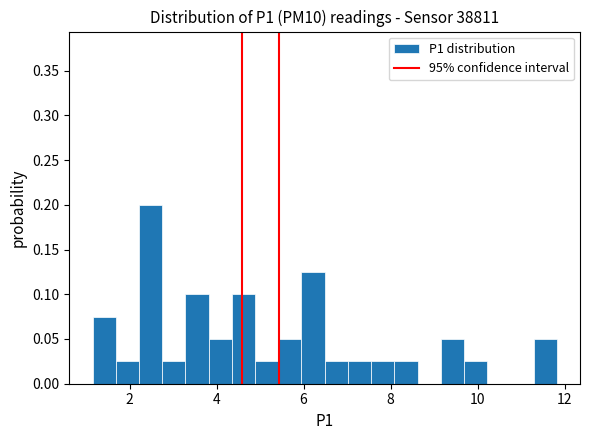

Read against the x-axis, roughly where is the centre of the tallest bar?

2.4